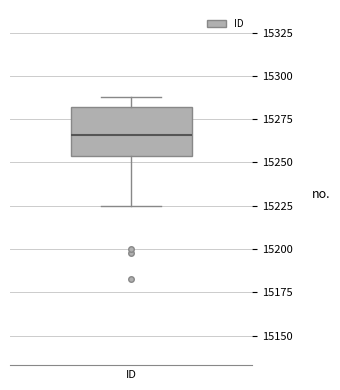

Transcribe this box plot: give where the median line is, the range the box spans, and where the two whiskers end, as read against the y-axis. The values are not printed on the chart, so give them approximately, as read against the axis.

median 15265, box 15255 to 15280, whiskers 15225 to 15290